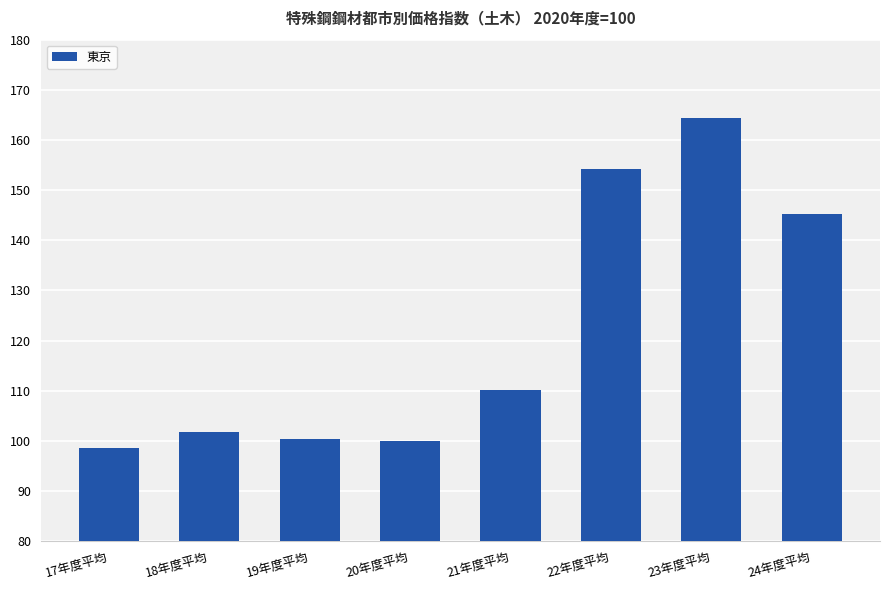

What is the smallest value displayed?

98.5